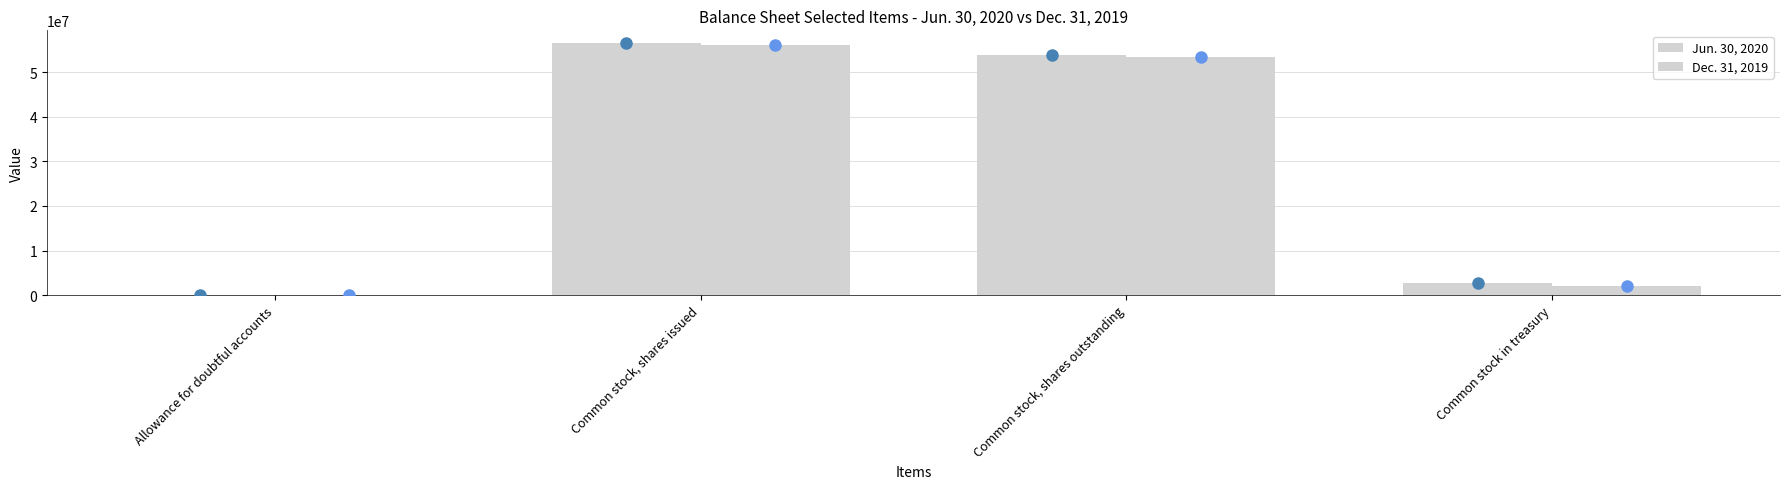

Which series has the largest total across all categories?

Jun. 30, 2020